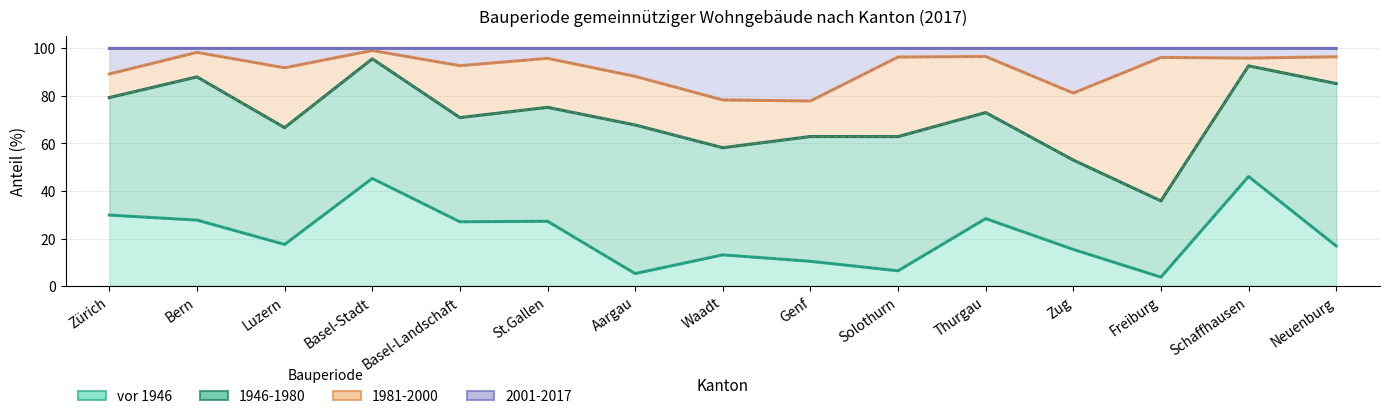

Does the chart display data point markers on the line(s)?

No